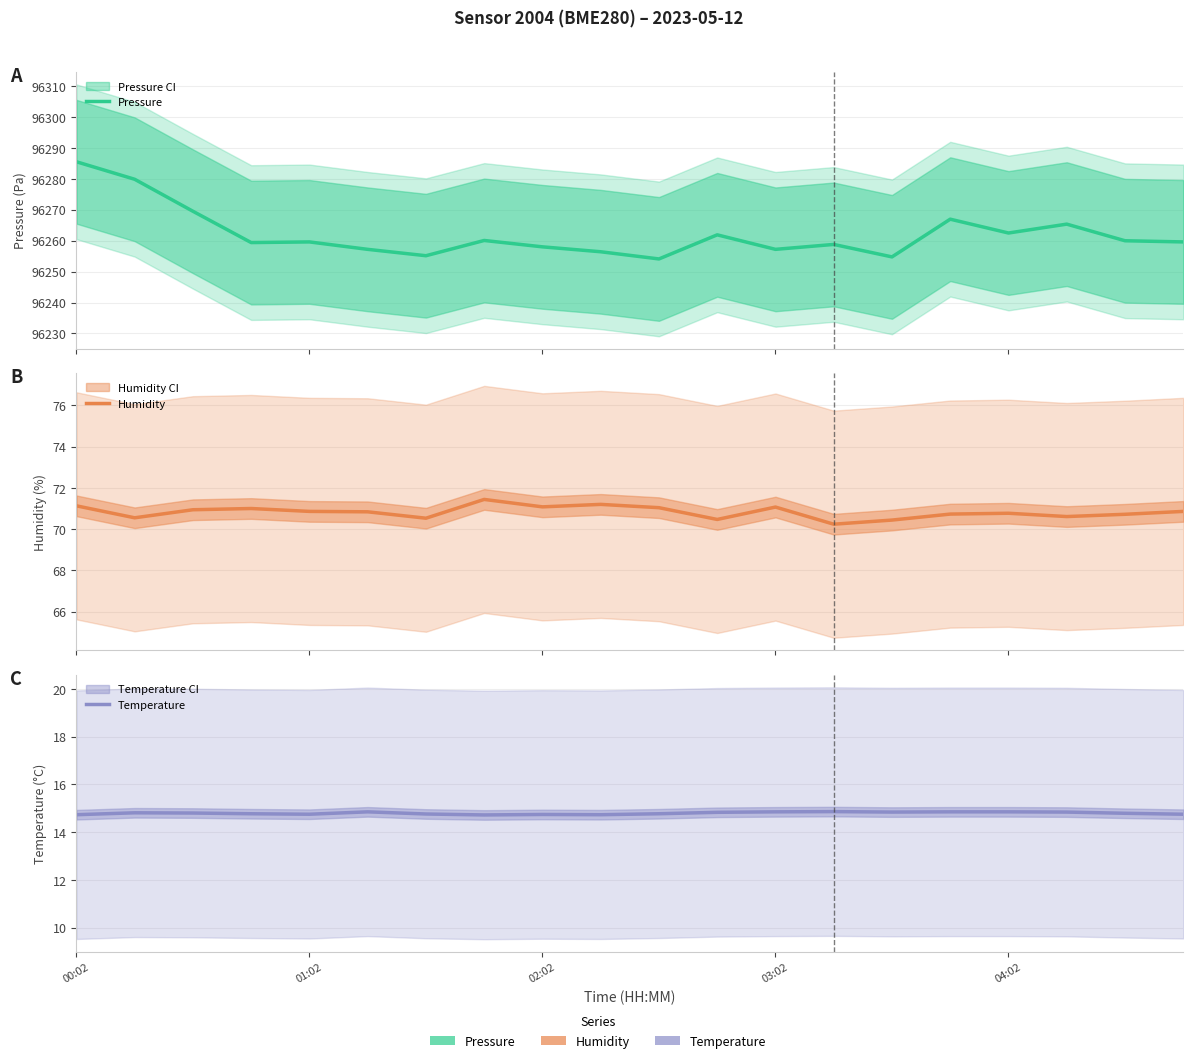

True or false: Temperature and Pressure cross at least once.

False